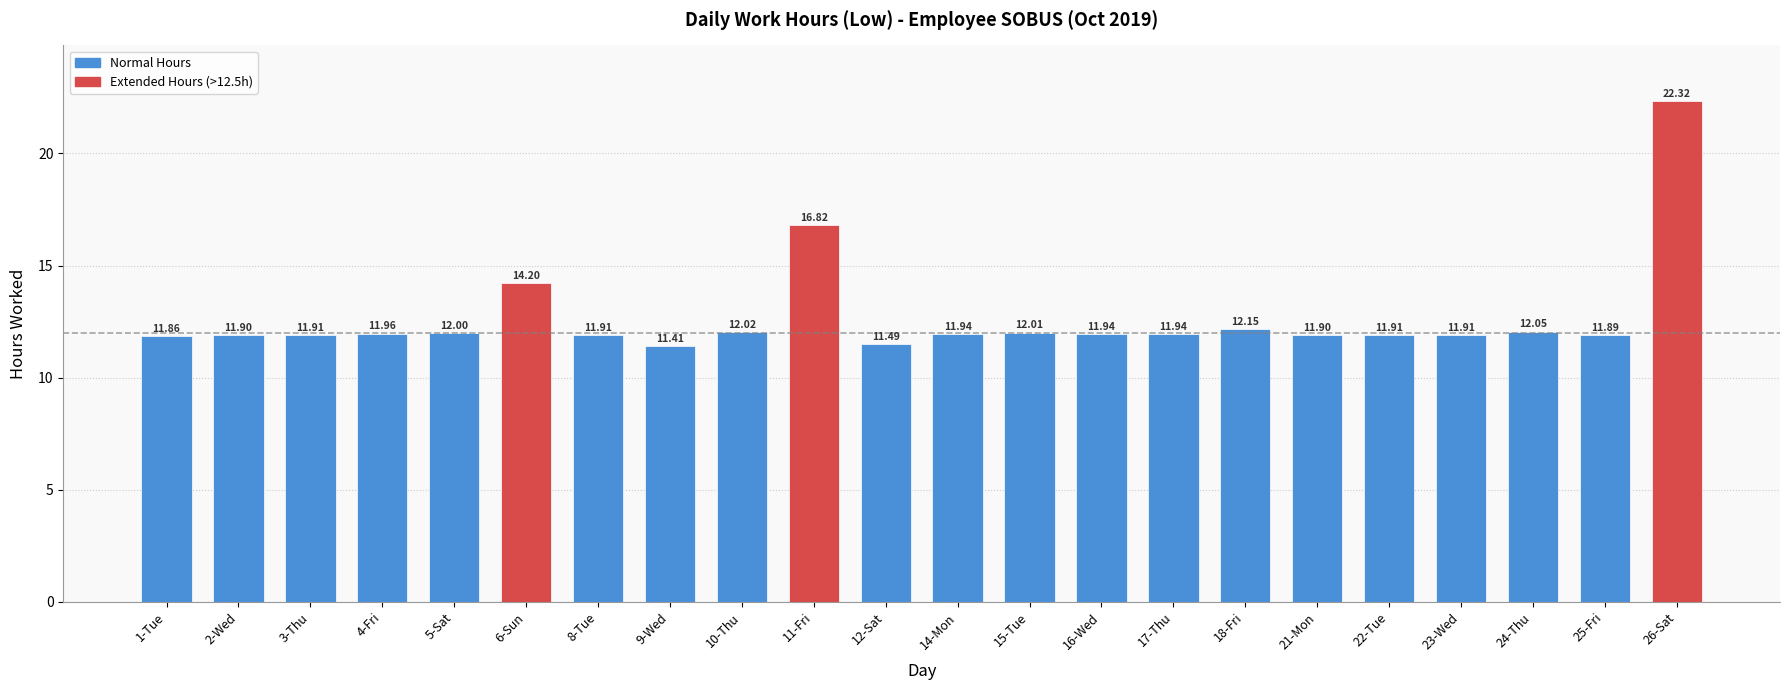

How many bars are there in total?

22